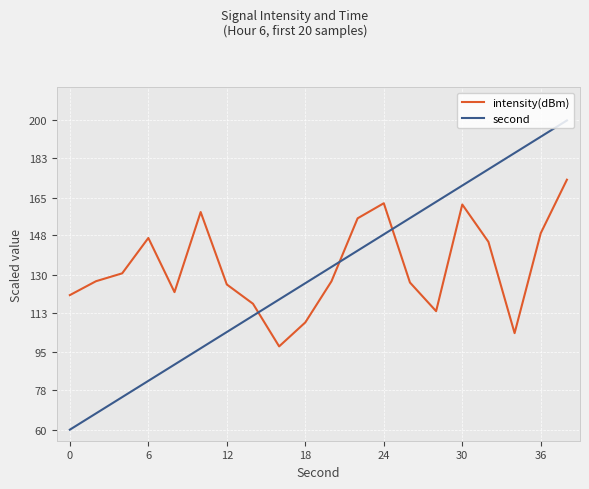

Which series has the largest range (max minus min)?

second